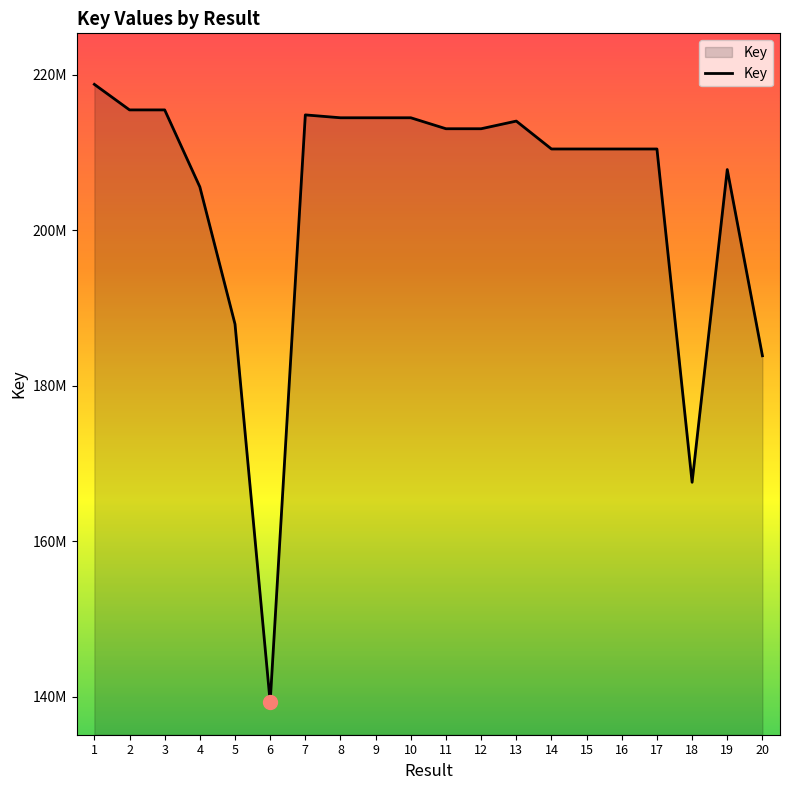

Reading left to right, transcribe all the data shown in this chart.

218780370	215494425	215494340	205589940	187943317	139303887	214852972	214482381	214482340	214482300	213072099	213071975	214055460	210468681	210467827	210467881	210468045	167595915	207822397	183869038